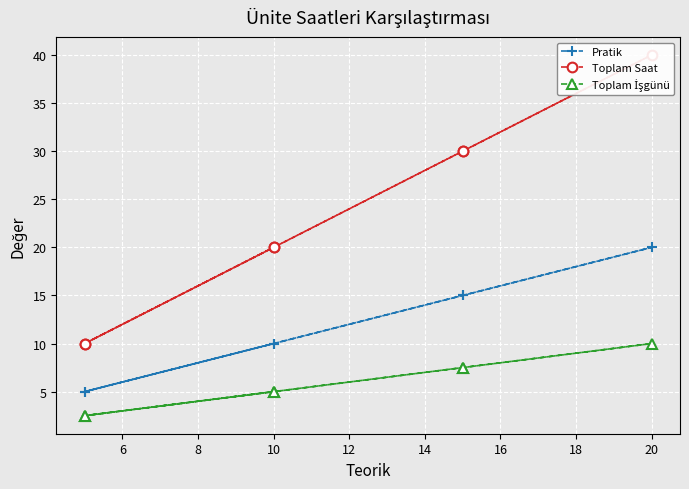

Is it true that Toplam Saat equals 20.3 at 10?

False